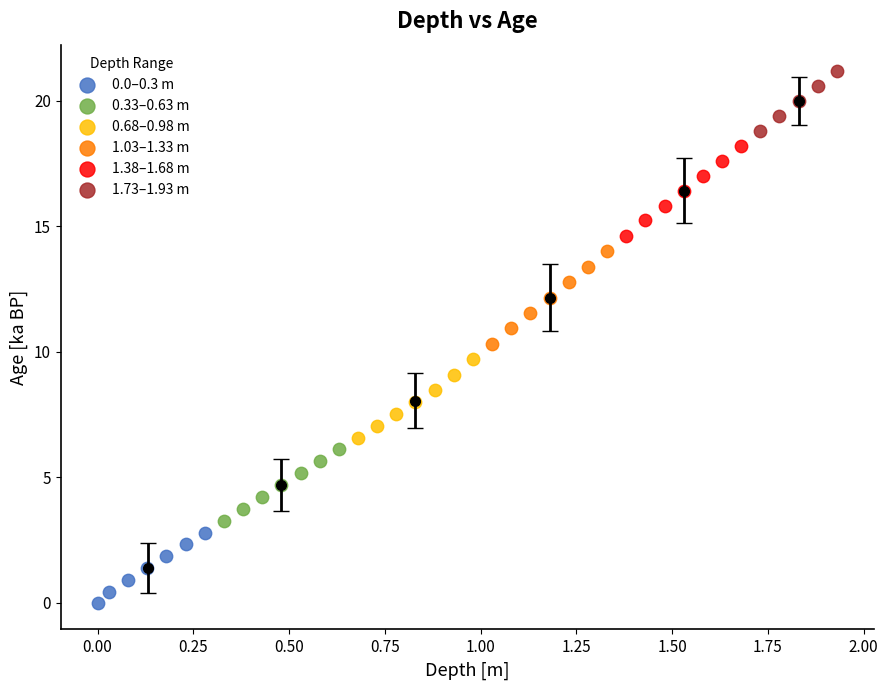

Which series reaches the maximum Y coordinate?

1.73–1.93 m